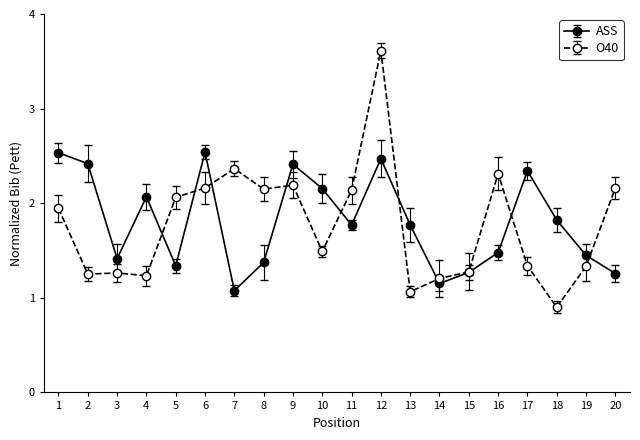

Which series has the widest spread of values?

O40